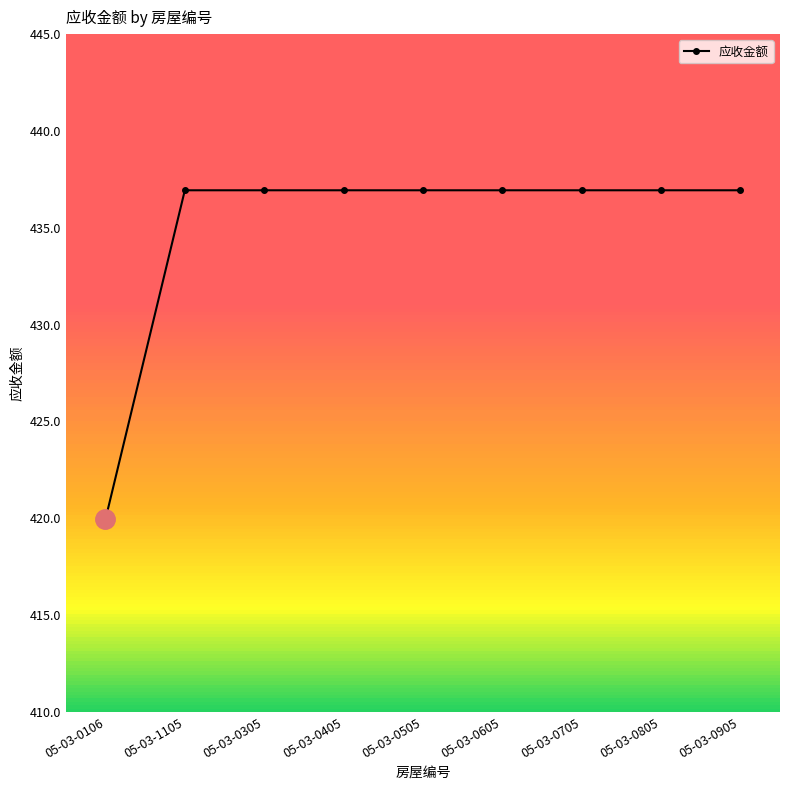

How many lines are shown in the chart?

1